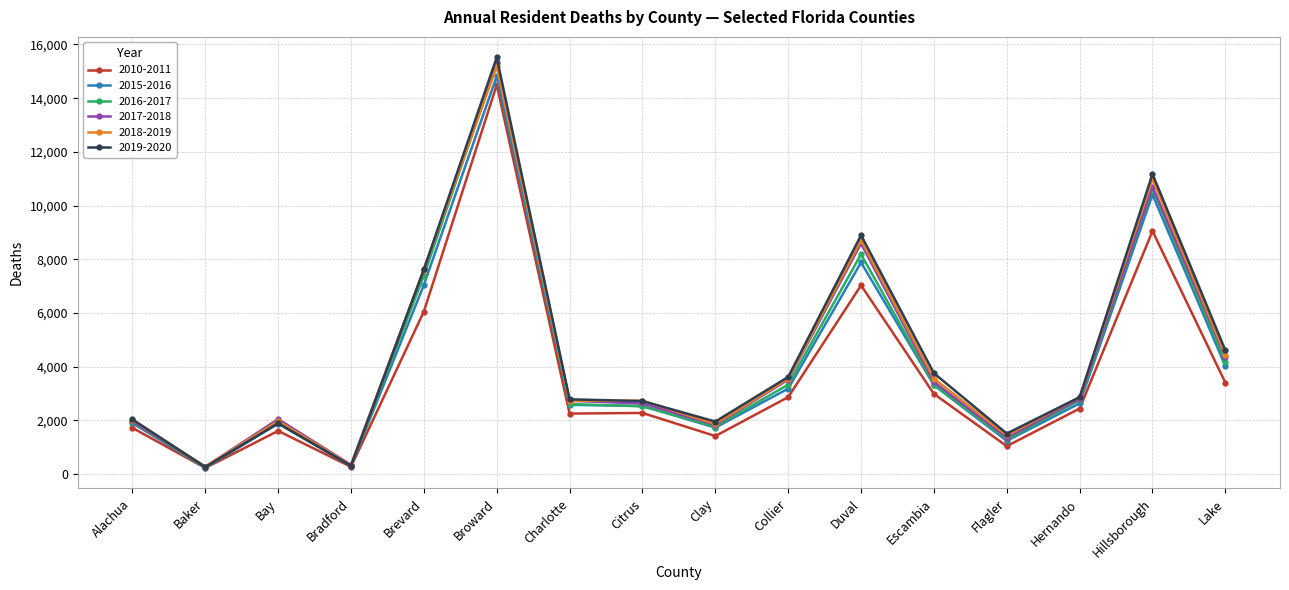

How many categories are shown in the chart?

16